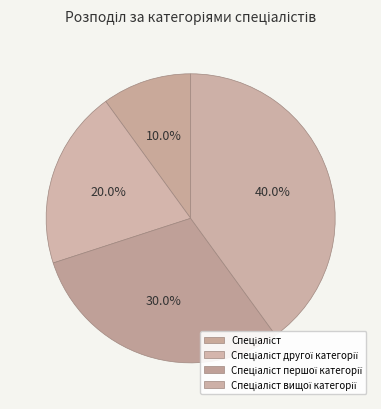

How many slices are in this pie chart?

4